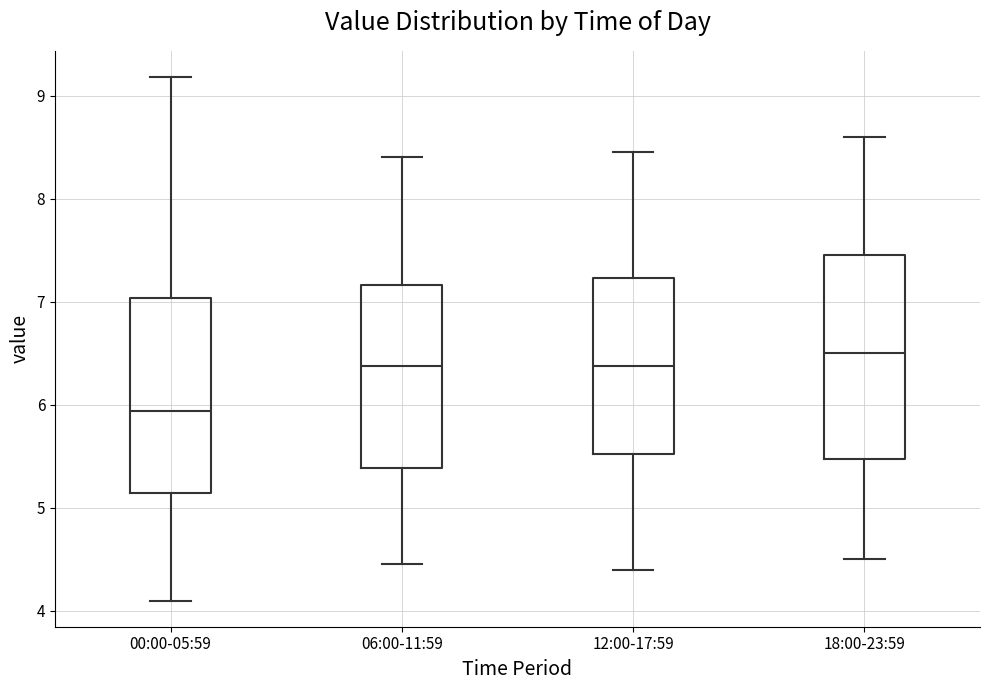

Which box has the highest median line?

18:00-23:59